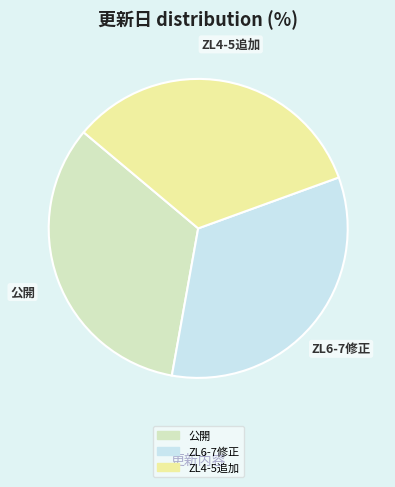

Is it true that ZL6-7修正 is 23% of the pie?

False